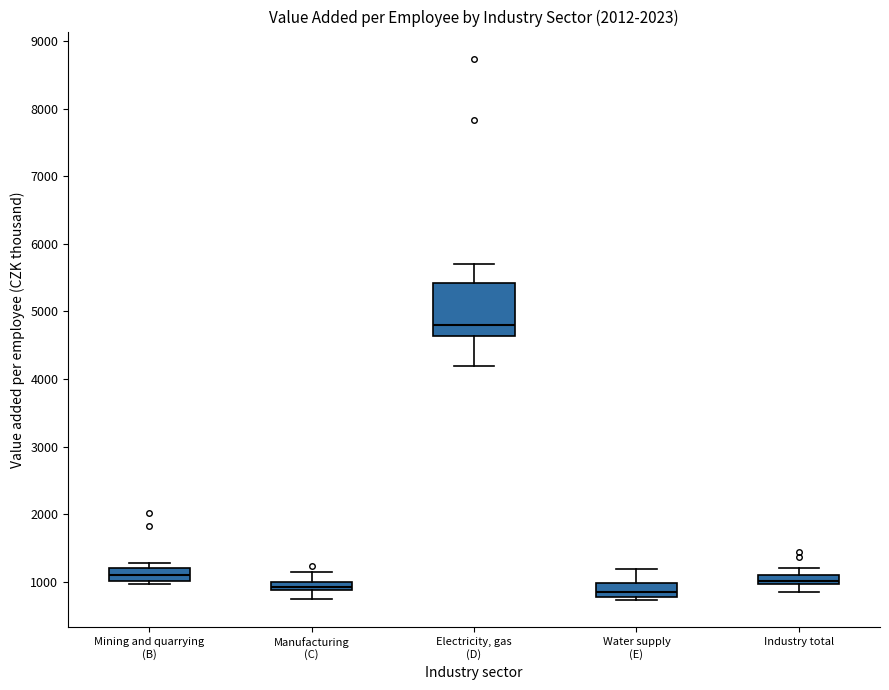

Comparing the boxes themselves (not the whiskers), which one is the tallest?

Electricity, gas (D)